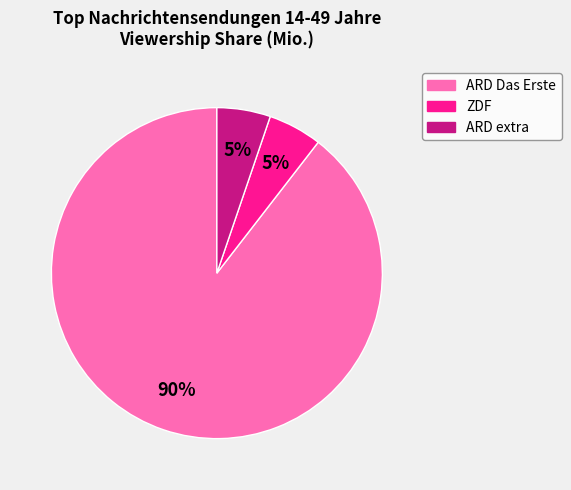

Which slice is the largest?

ARD Das Erste